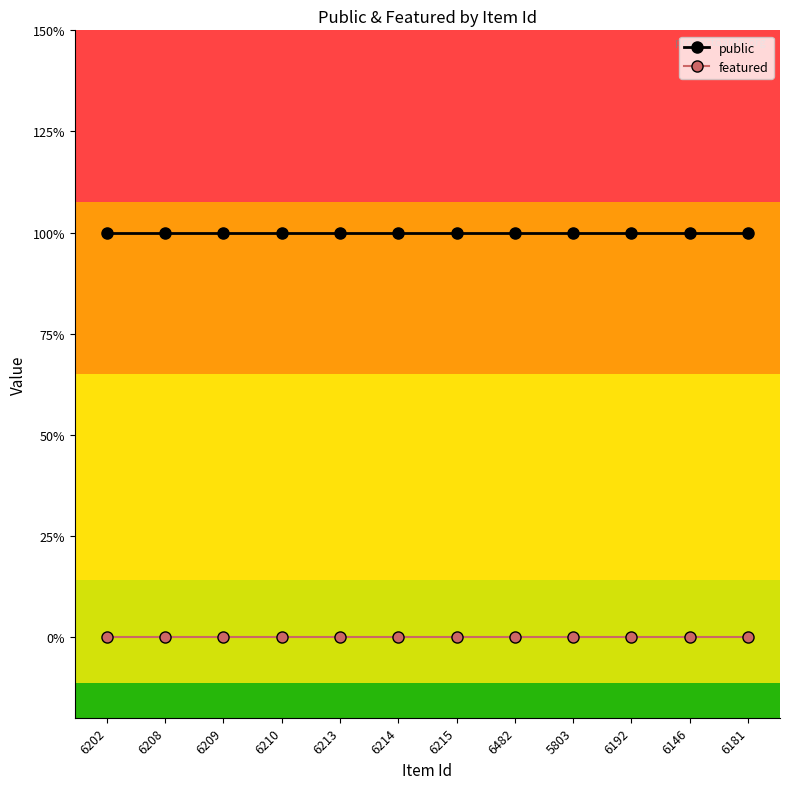

True or false: public and featured cross at least once.

False